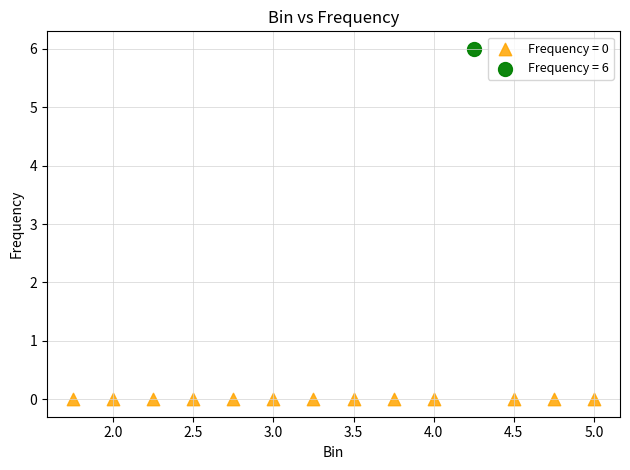

What are all the series names shown in the legend?

Frequency = 0, Frequency = 6